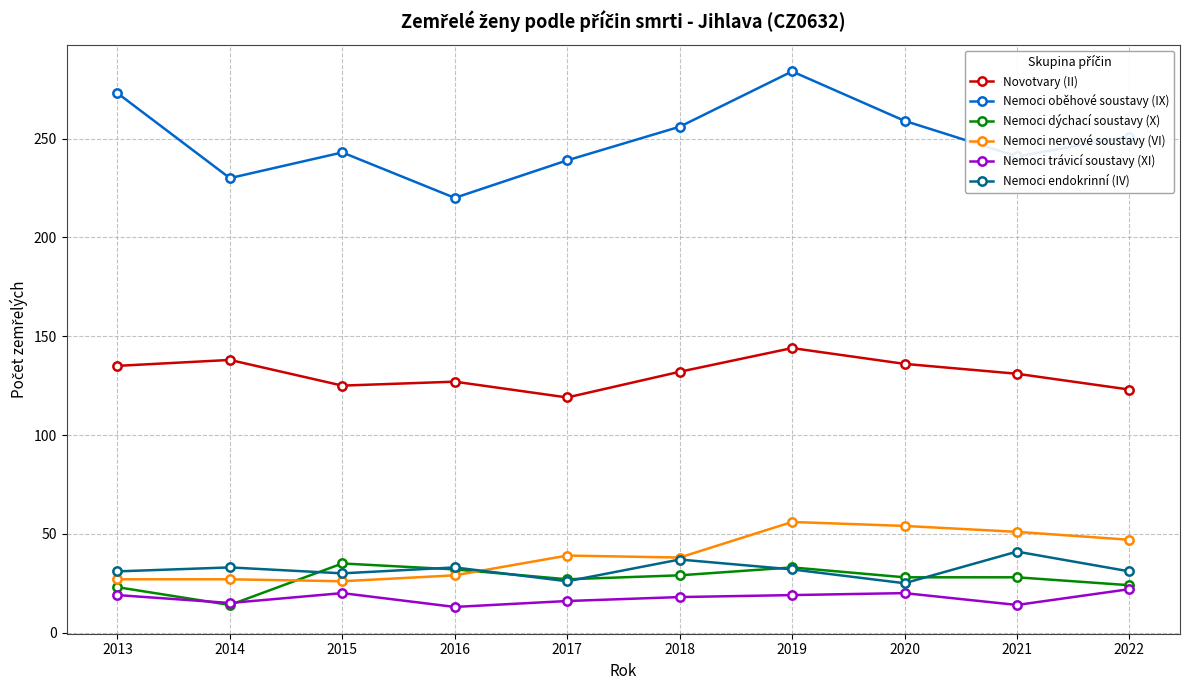

At which label is Nemoci nervové soustavy (VI) closest to 41?

2017